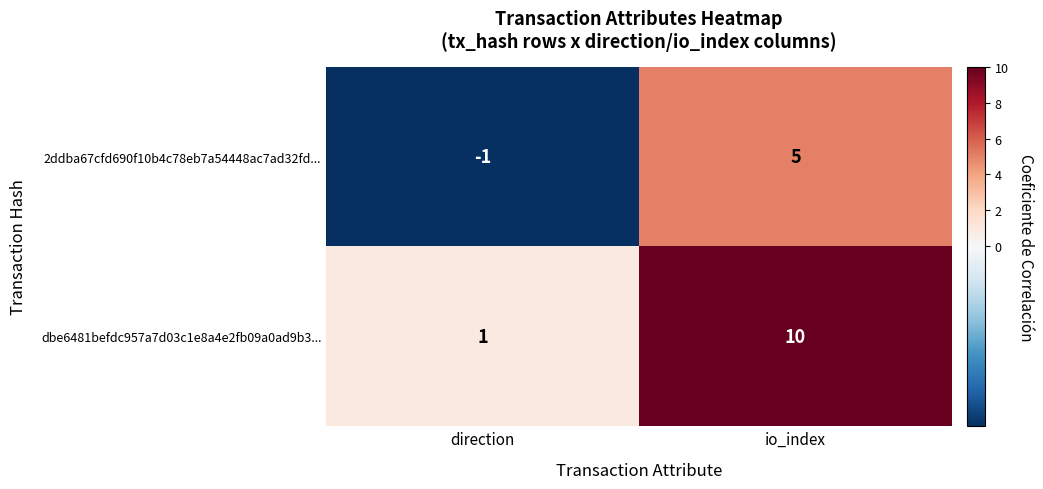

What is the maximum value shown in the chart?

10